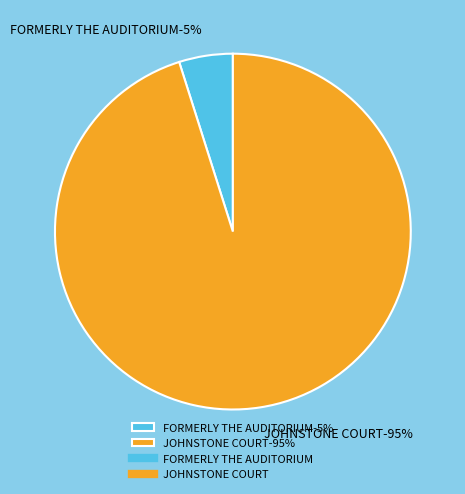

How many segments does this pie chart have?

2